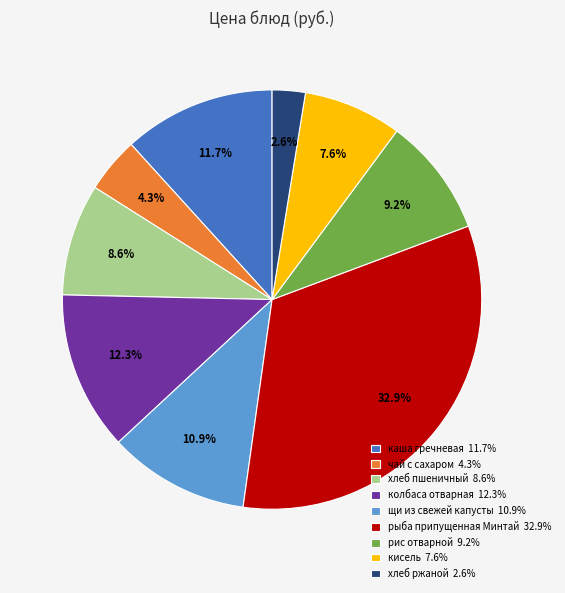

What is the ratio of the value at чай с сахаром 4.3% to the value at рис отварной 9.2%?

0.5